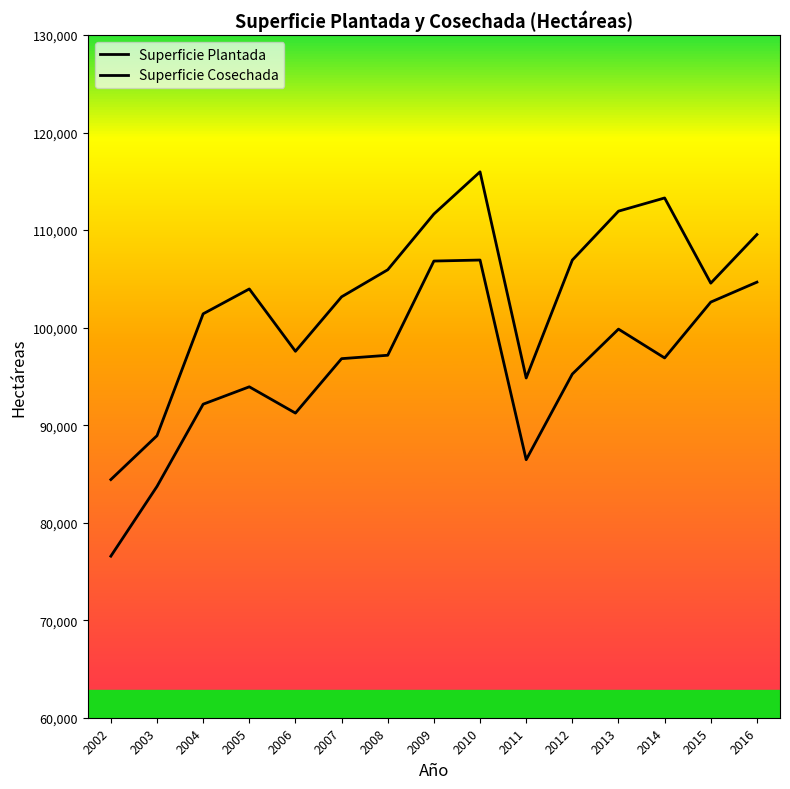

True or false: Superficie Cosechada and Superficie Plantada intersect in this chart.

False